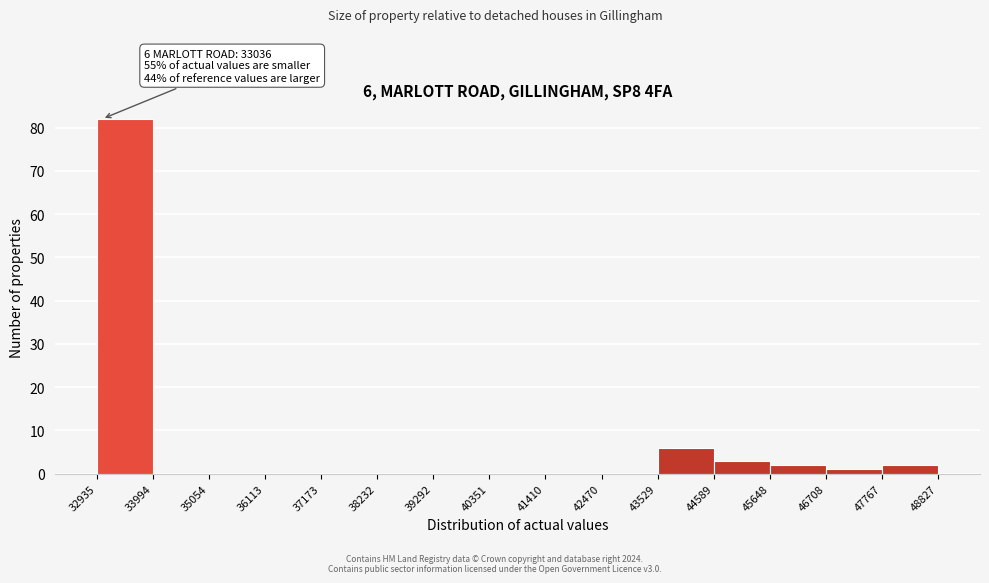

Over which range of the x-axis is the bar tallest?

32935 to 33994